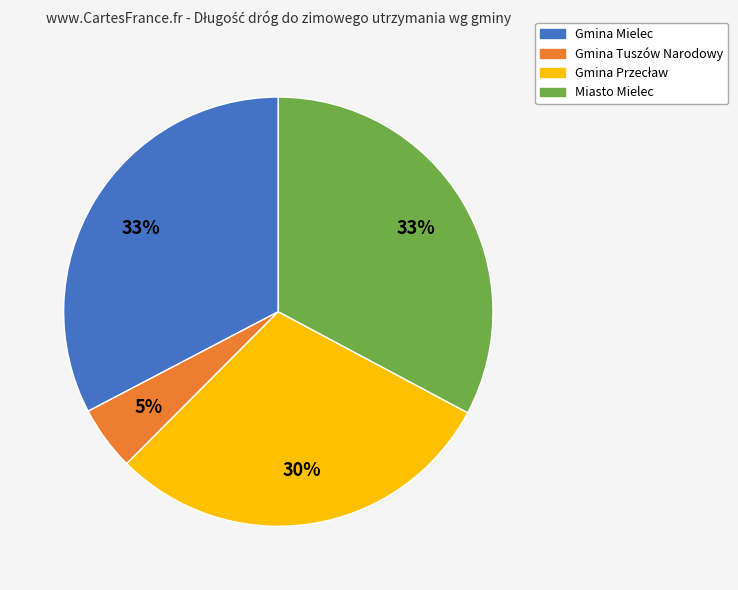

To the nearest percent, what portion does Miasto Mielec represent?

33%